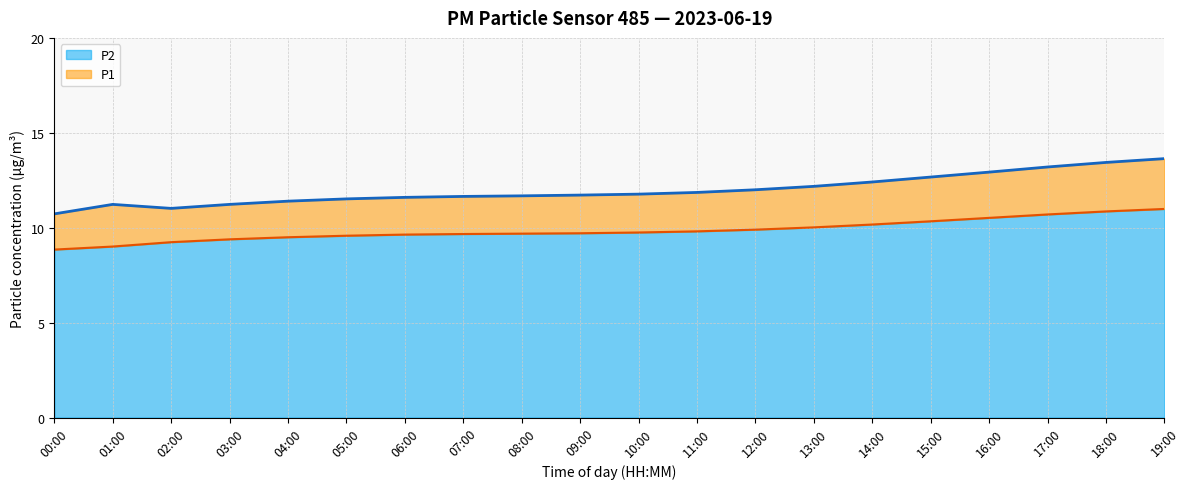

What is the maximum value for P2?

11.0